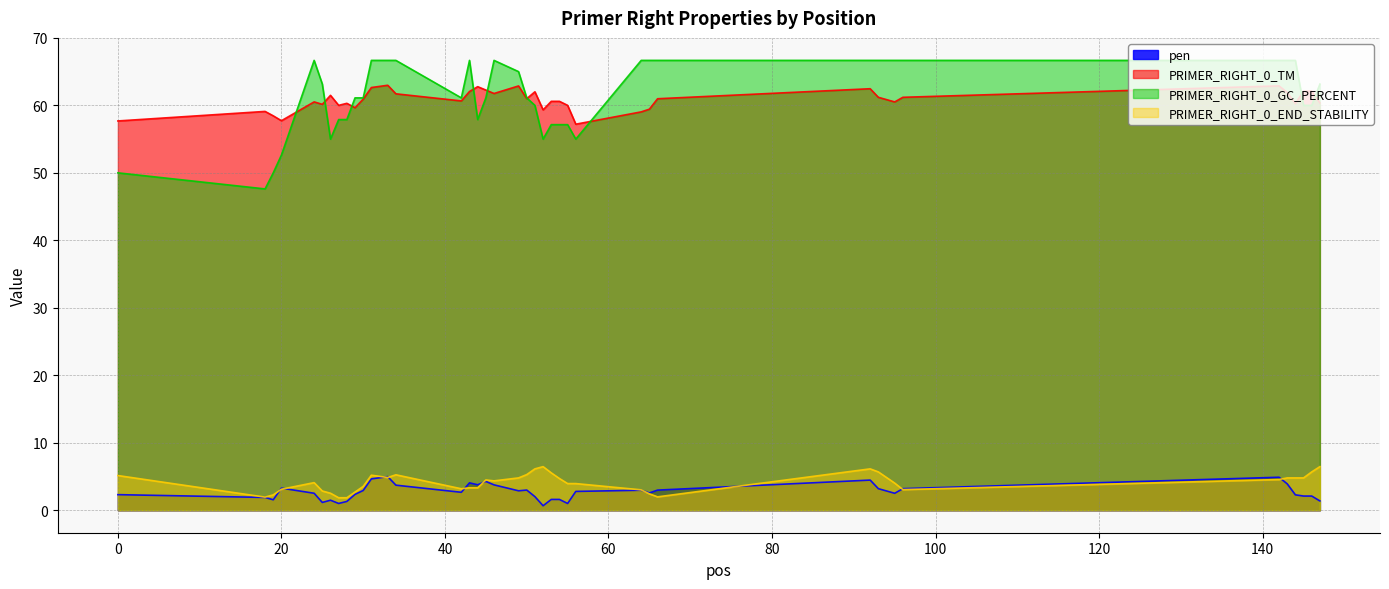

What is the value of the PRIMER_RIGHT_0_GC_PERCENT point at the 14th from the left?

66.7